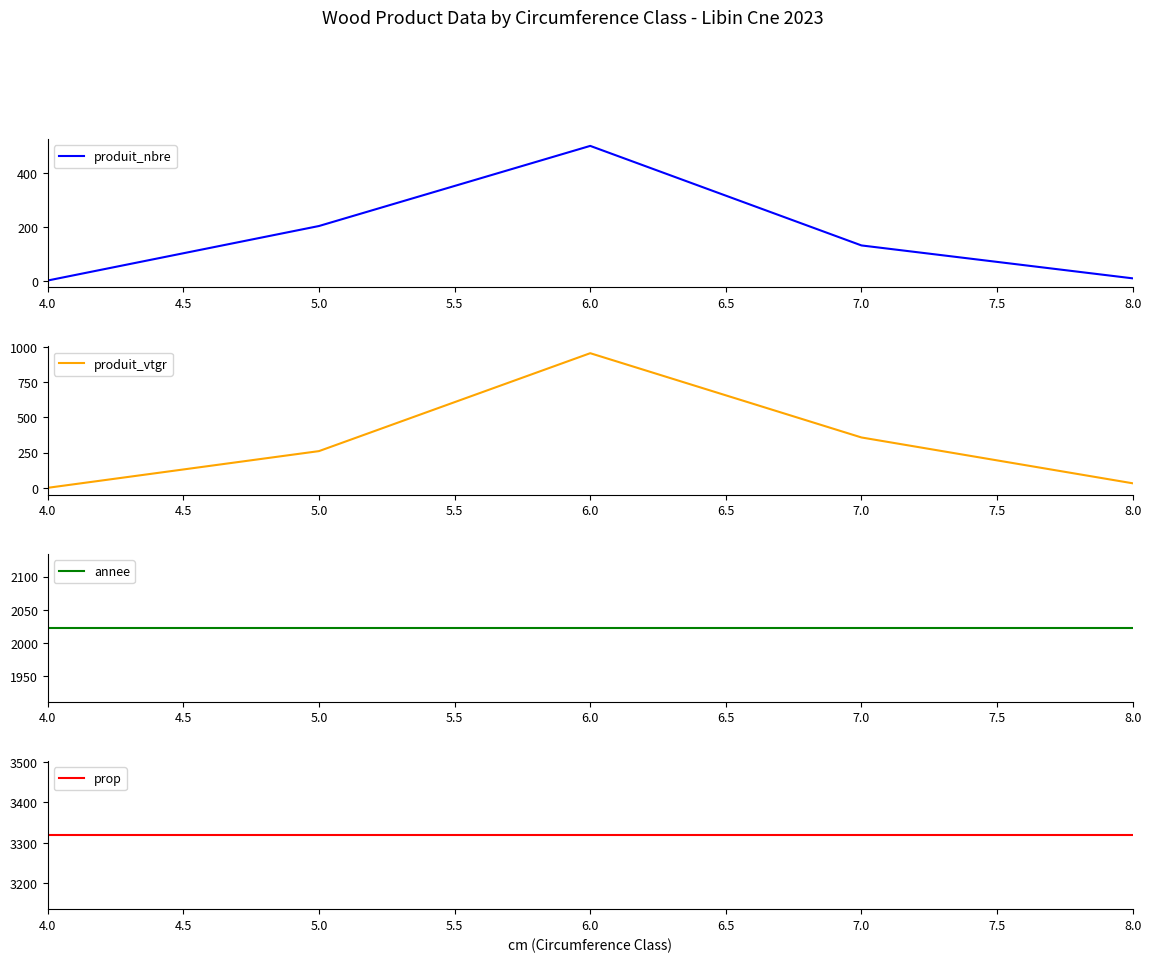

At which category does the chart reach its peak across all series?

4.0